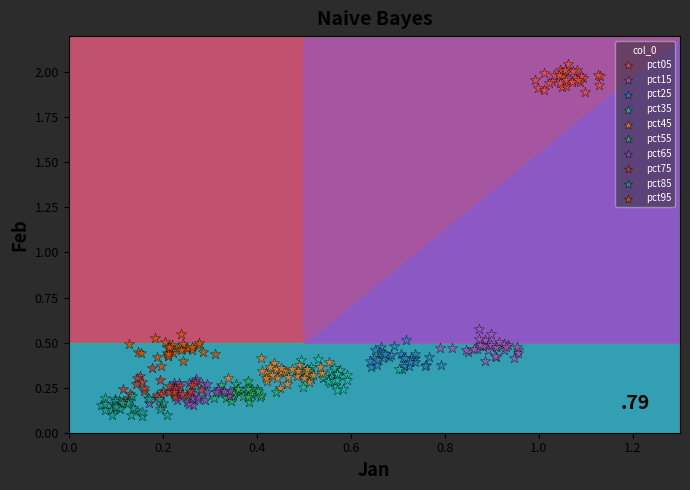

Which series has the widest spread of Y values?

pct75